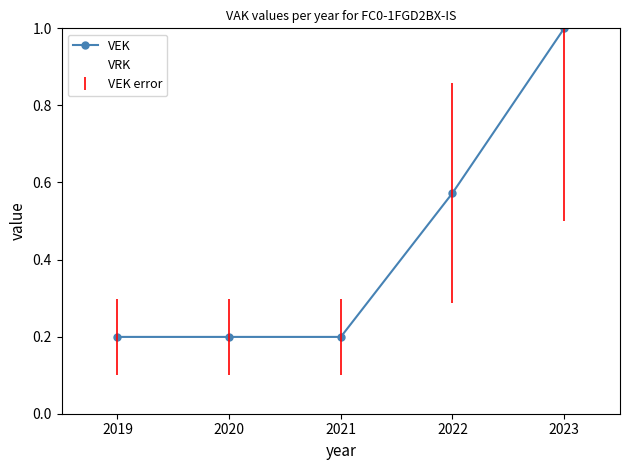

What is the difference between the highest and lowest values at 2021?

0.2